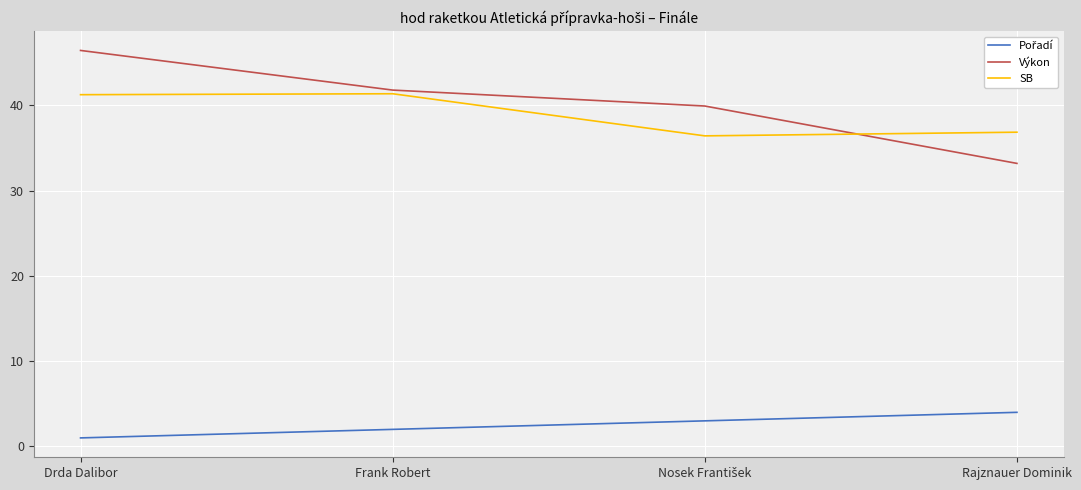

At which label is SB closest to 38?

Rajznauer Dominik